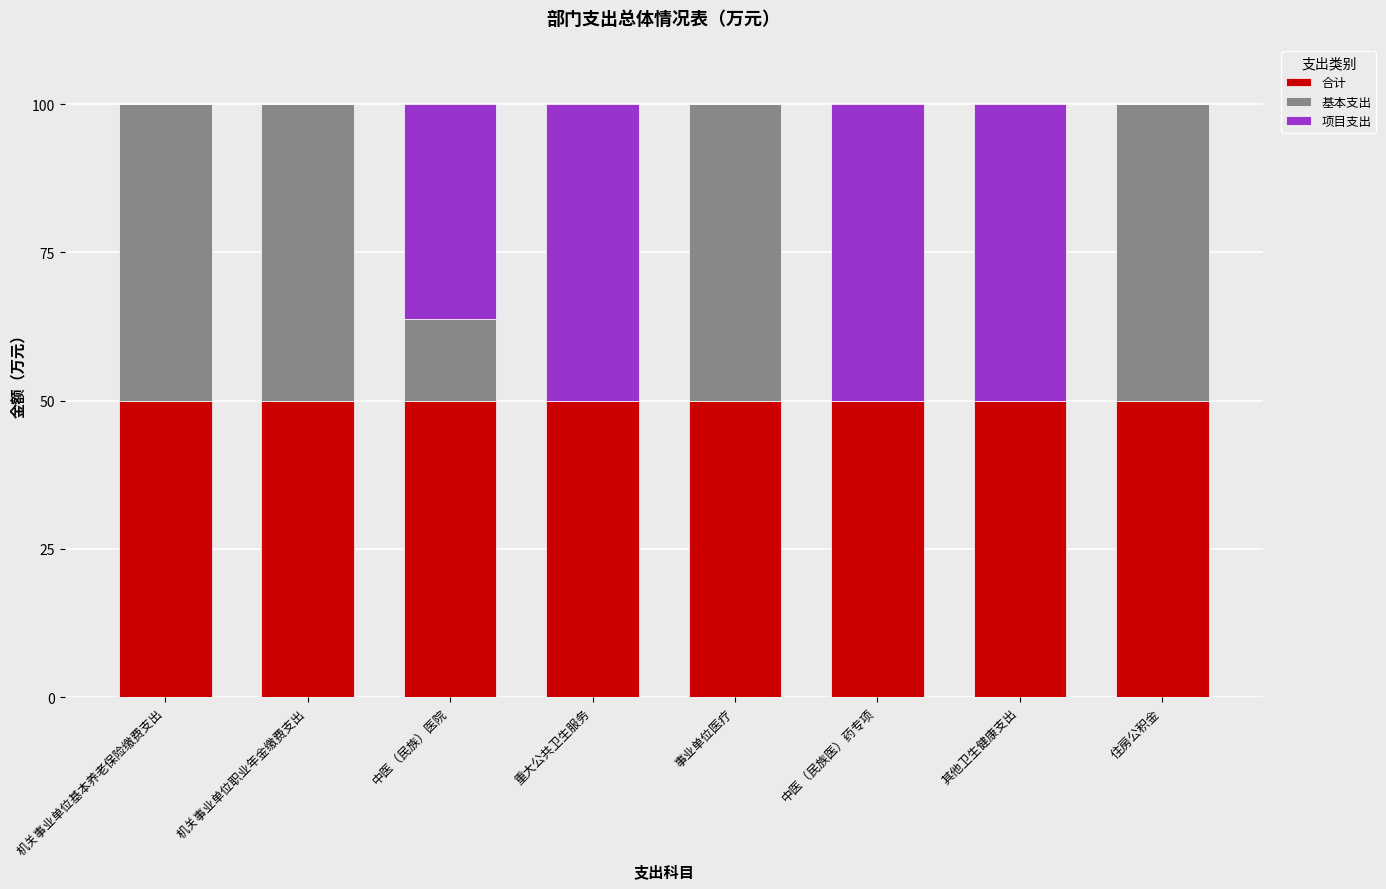

What is the total value across all series at 事业单位医疗?

100.0